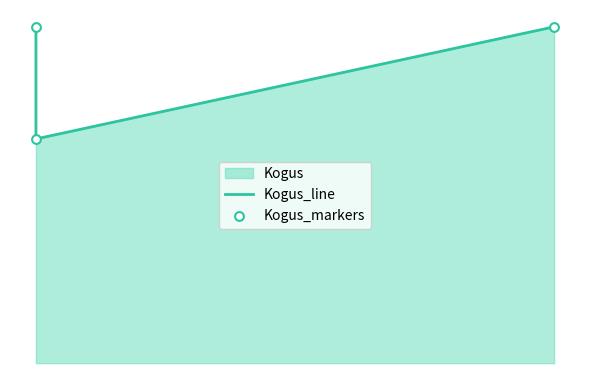

Is the value of Kogus_markers at 2 greater than the value of Kogus_line at 0?

No